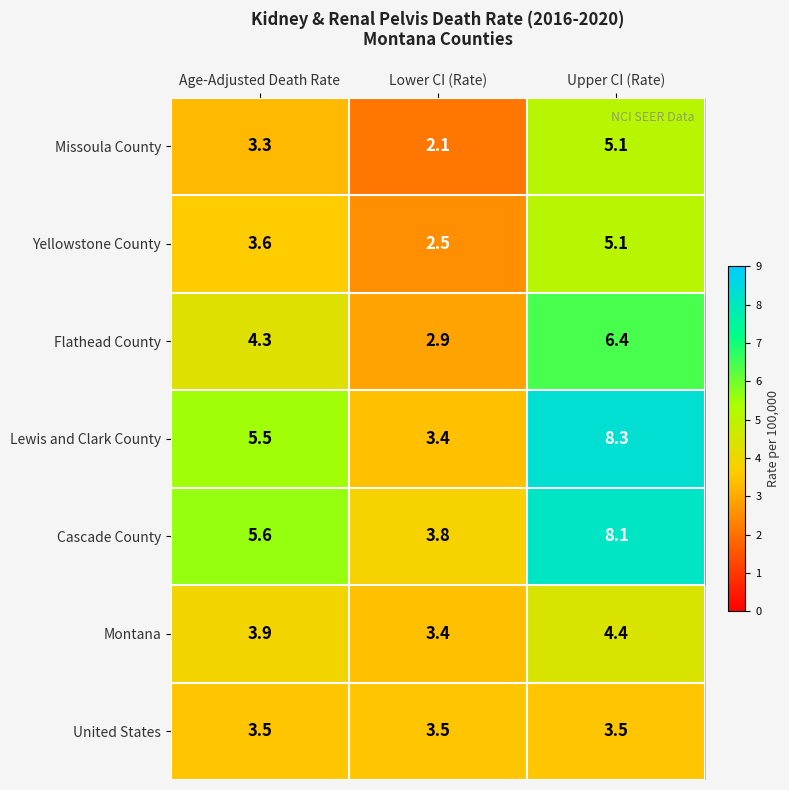

Which series has the widest spread of values?

Lewis and Clark County